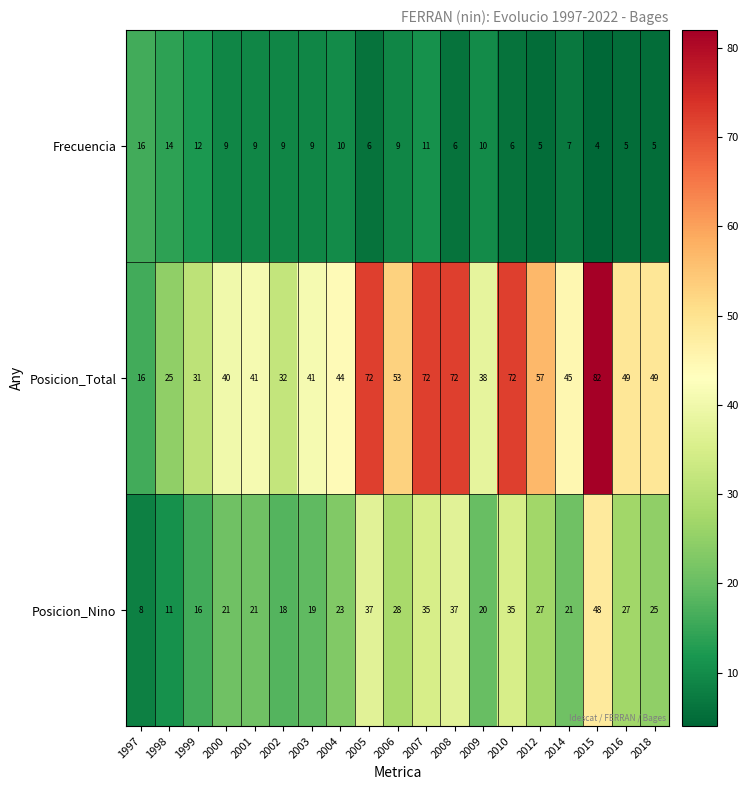

What is the sum of all Frecuencia values?

162